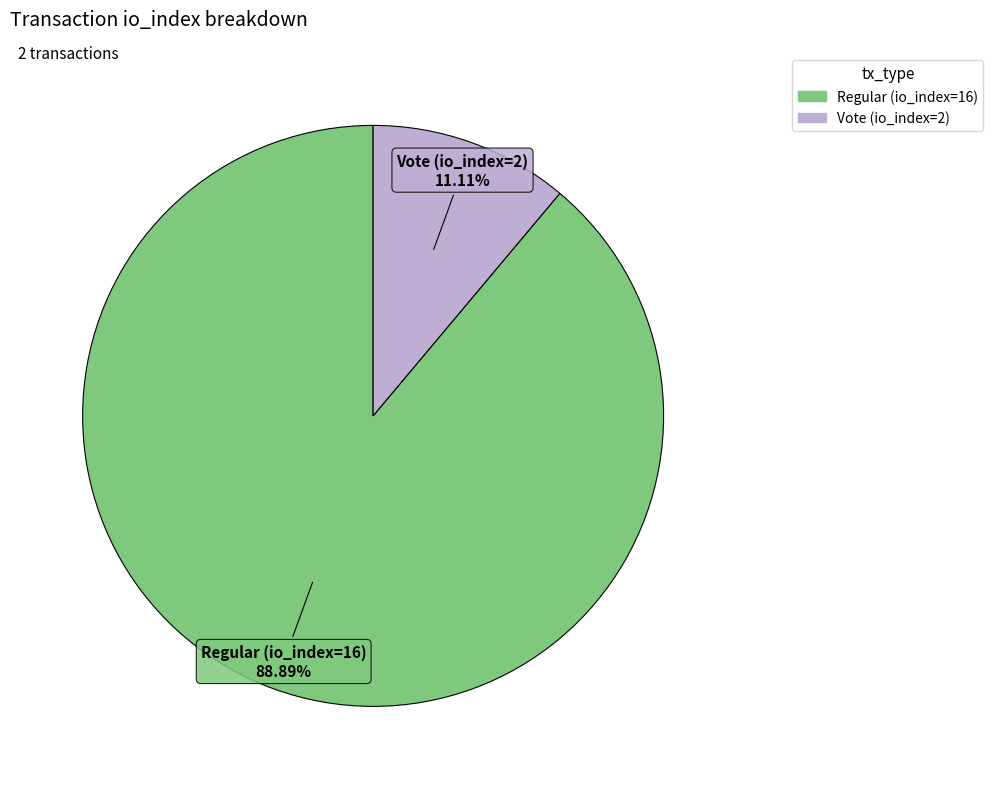

To the nearest percent, what is the average slice percentage?

50%